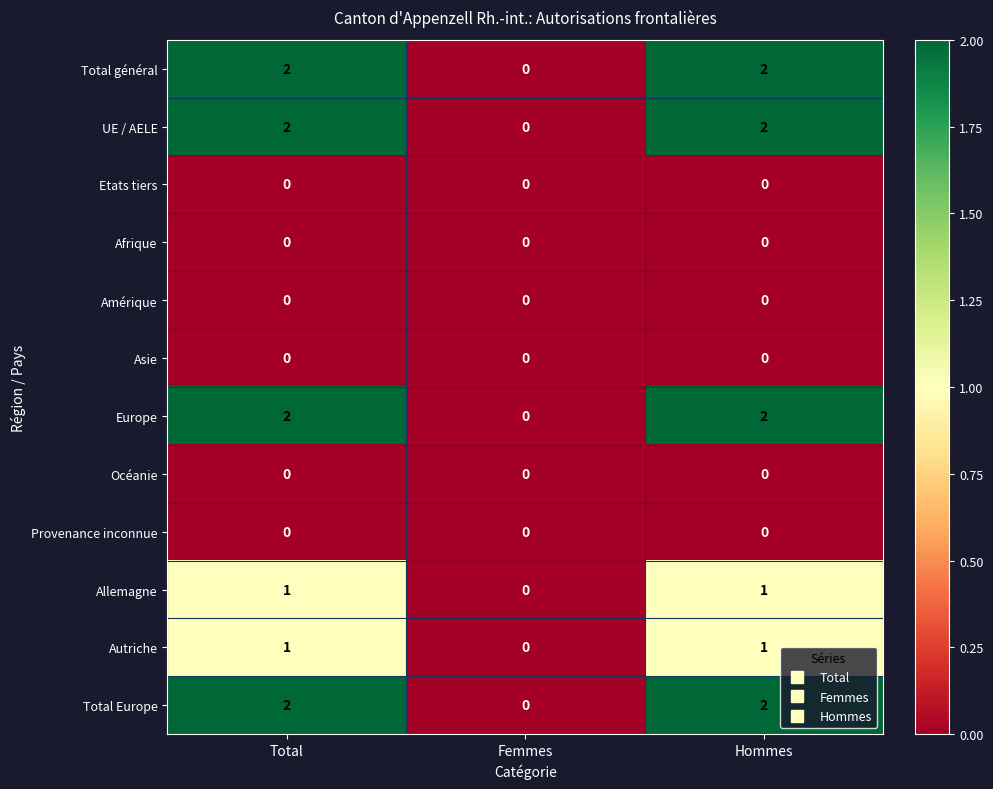

Count the Allemagne values in the range 0 to 1.

3